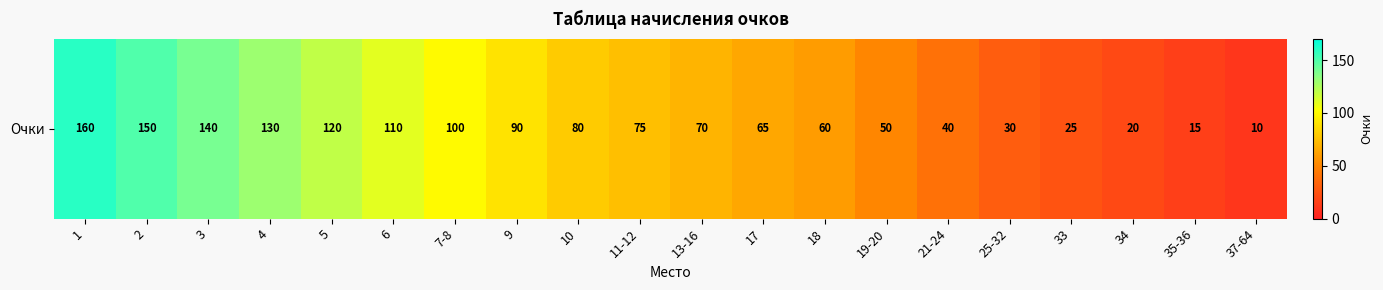

List the labels in order of value, largest first.

1, 2, 3, 4, 5, 6, 7-8, 9, 10, 11-12, 13-16, 17, 18, 19-20, 21-24, 25-32, 33, 34, 35-36, 37-64